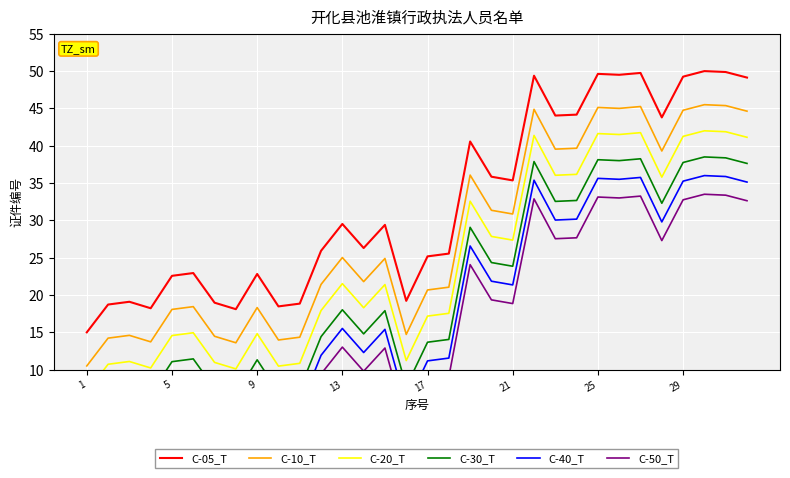

True or false: C-05_T and C-10_T cross at least once.

False